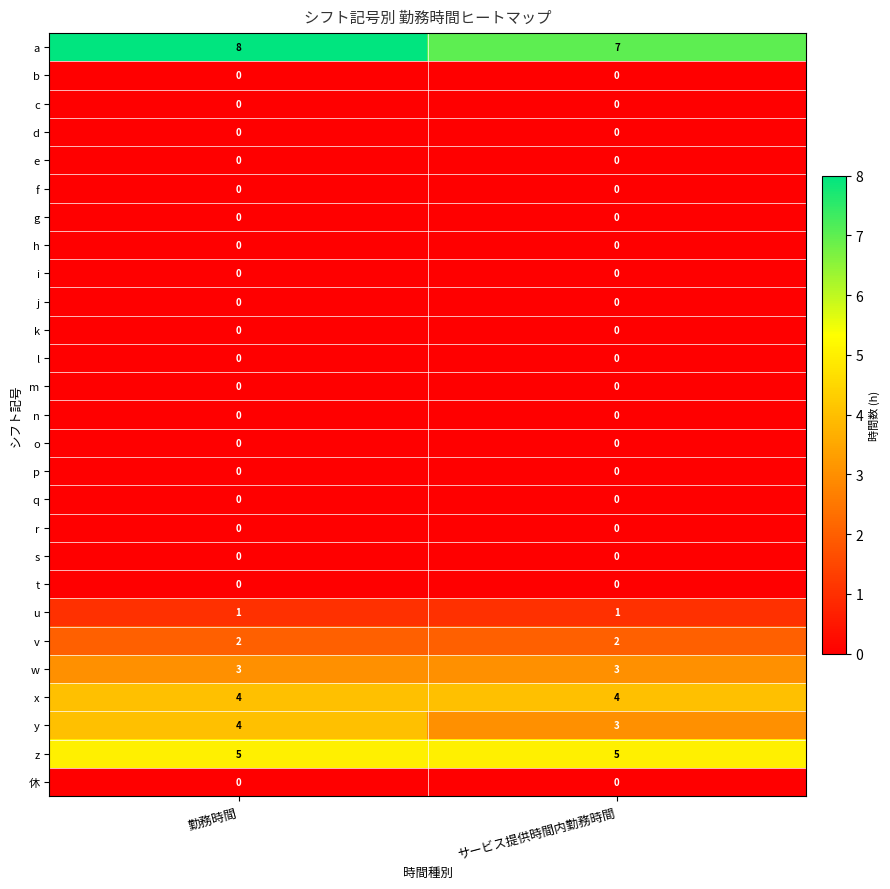

What is the maximum value shown in the chart?

8